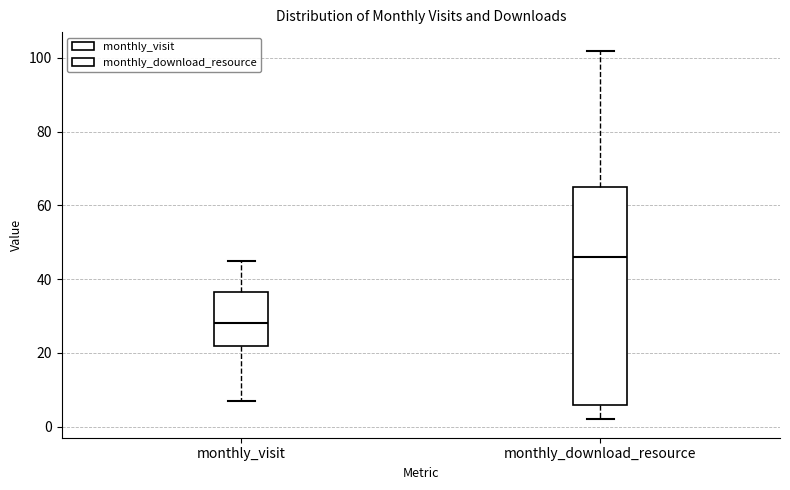

Reading left to right, read every box against the y-axis: the position of its median line, the range the box covers, and the ends of its whiskers. The values are not printed on the chart, so give them approximately, as read against the axis.

monthly_visit: median 28, box 22 to 36, whiskers 8 to 46
monthly_download_resource: median 46, box 6 to 66, whiskers 2 to 102